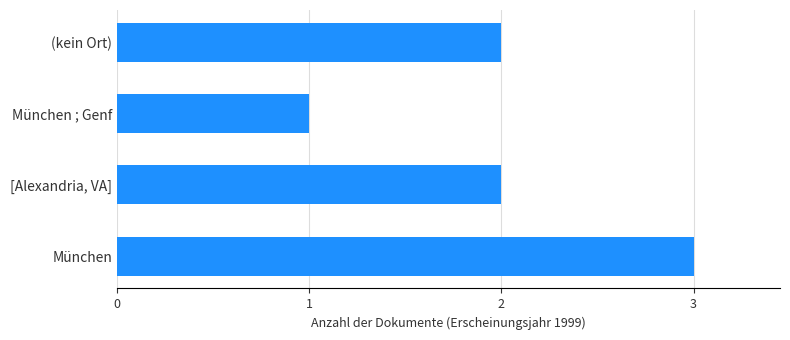

Count the number of data series in this chart.

1